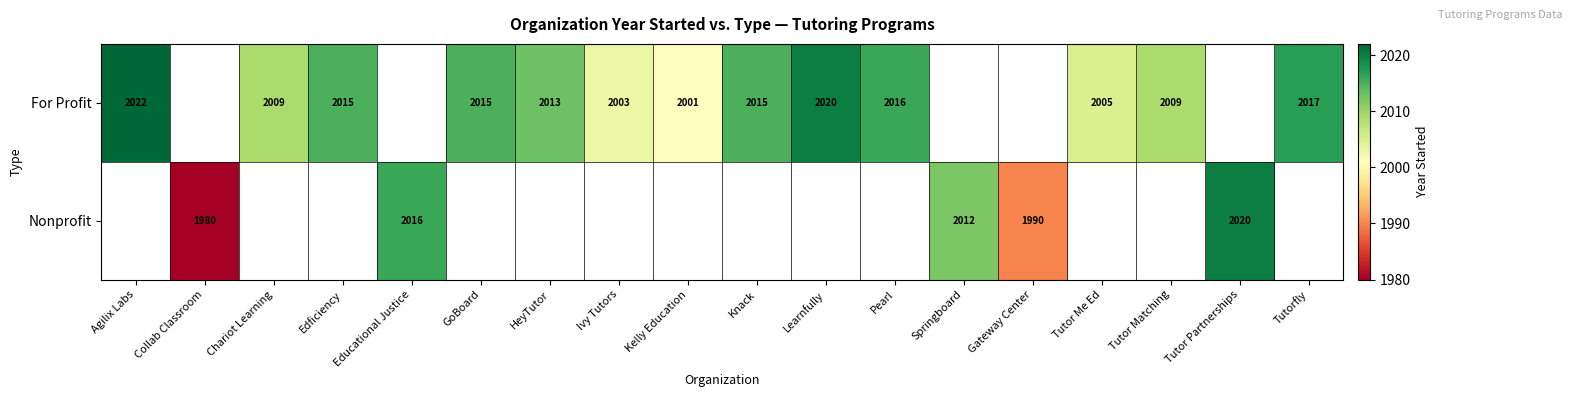

What is the minimum value shown in the chart?

1980.0